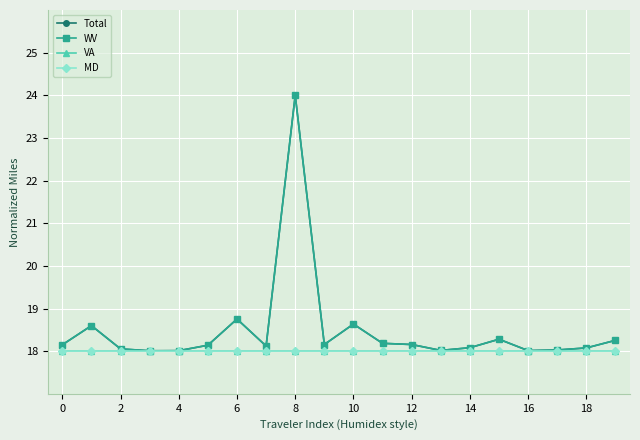

What is the sum of all MD values?

360.0